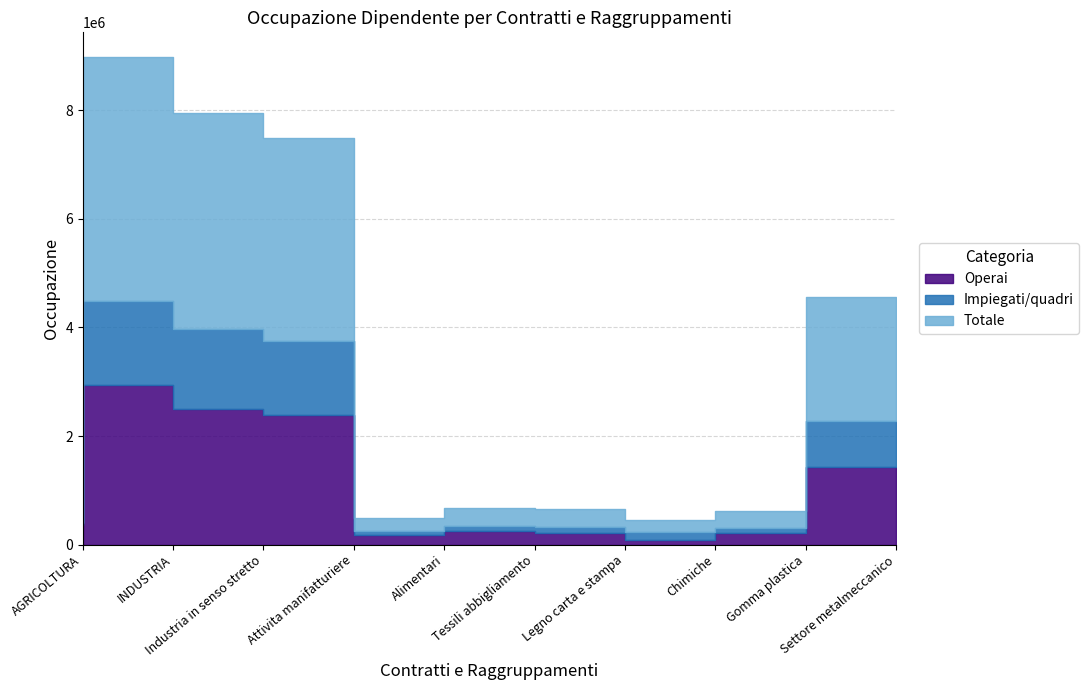

Where is the first local minimum for Impiegati/quadri?

Alimentari